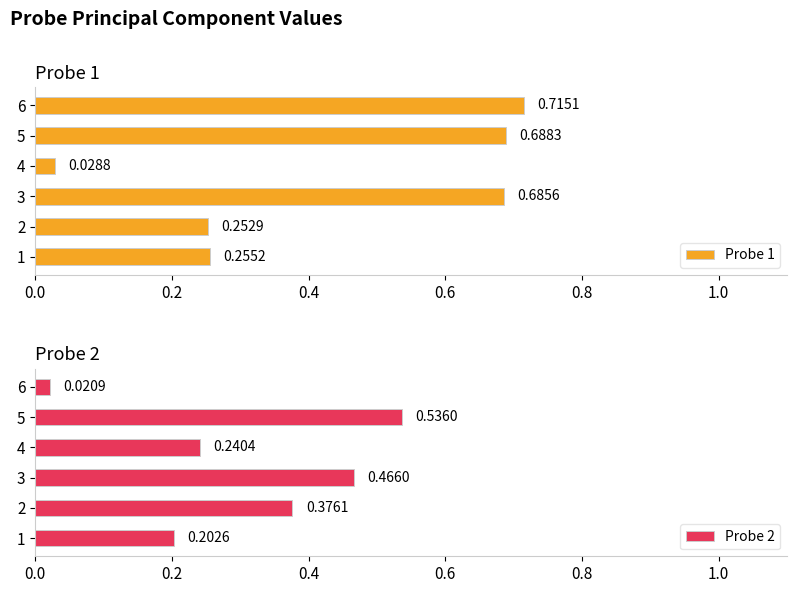

What is the sum of the Probe 1 values at 6 and 5?

1.4